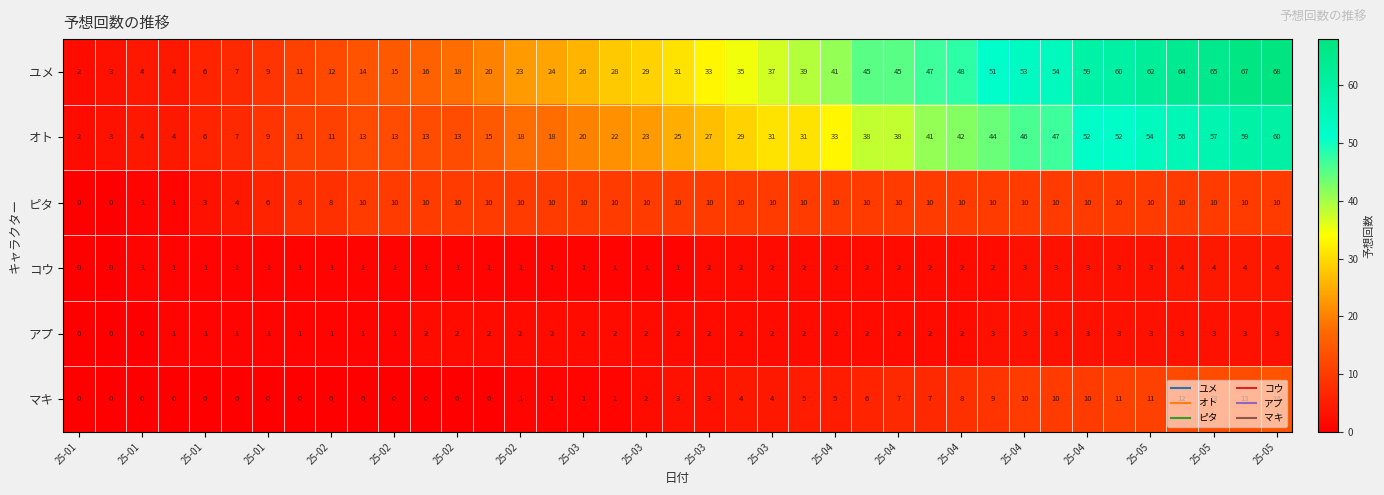

List the series in order of their peak value, highest first.

ユメ, オト, マキ, ピタ, コウ, アプ